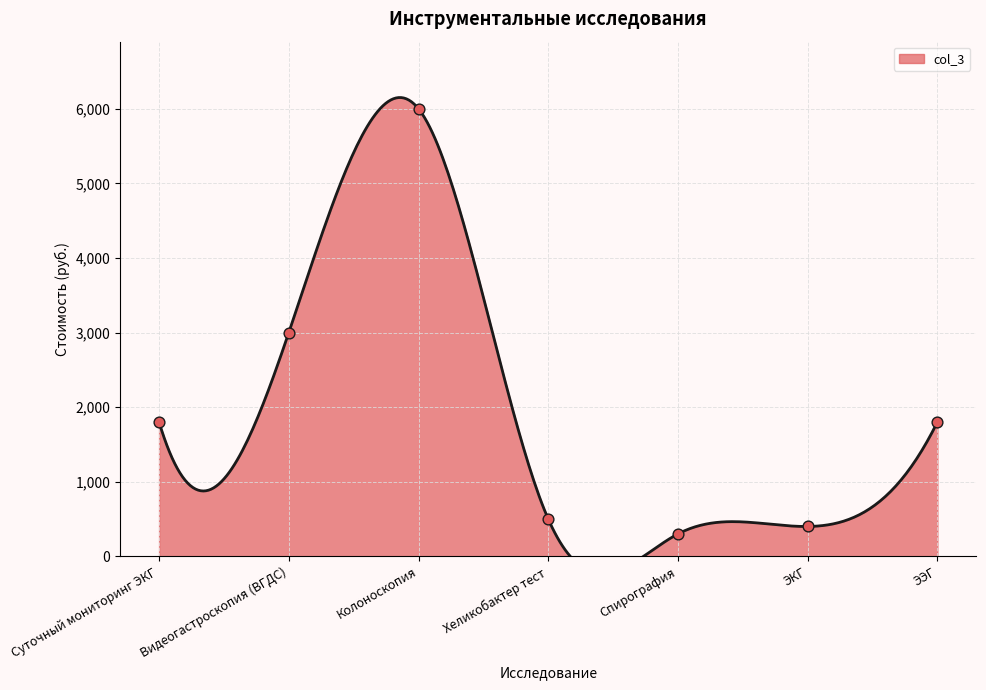

Which has a higher value, Видеогастроскопия (ВГДС) or ЭЭГ?

Видеогастроскопия (ВГДС)